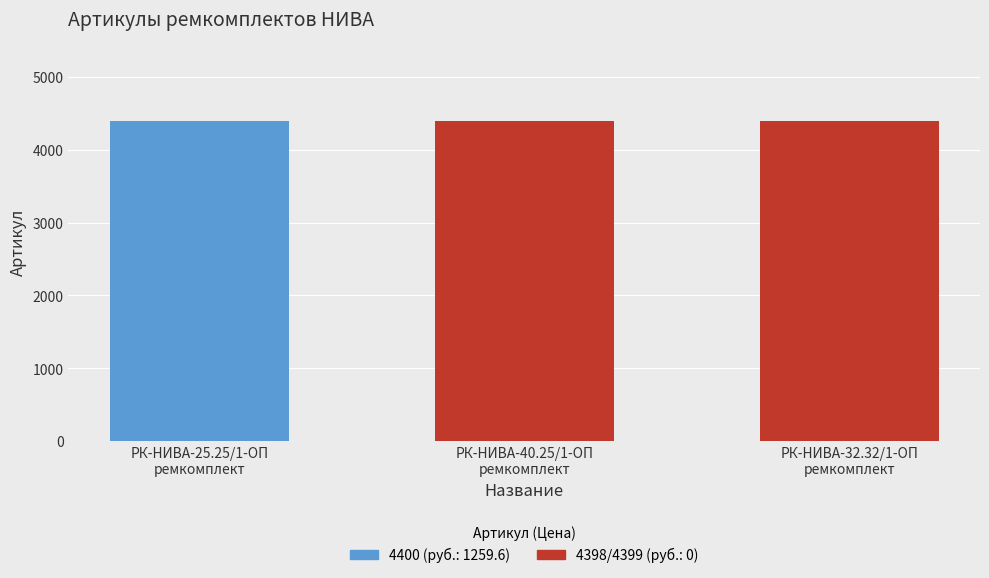

At which label is the value closest to 4399?

РК-НИВА-32.32/1-ОП
ремкомплект